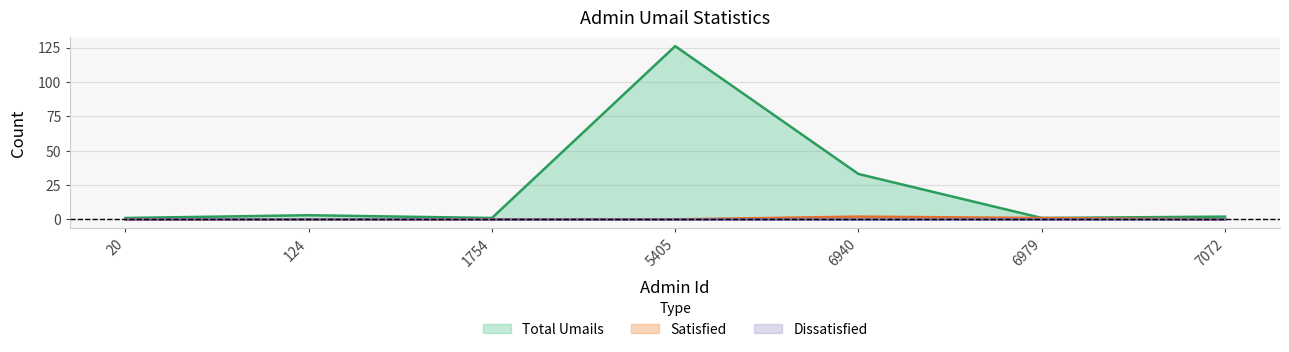

True or false: Total Umails and Satisfied intersect in this chart.

False